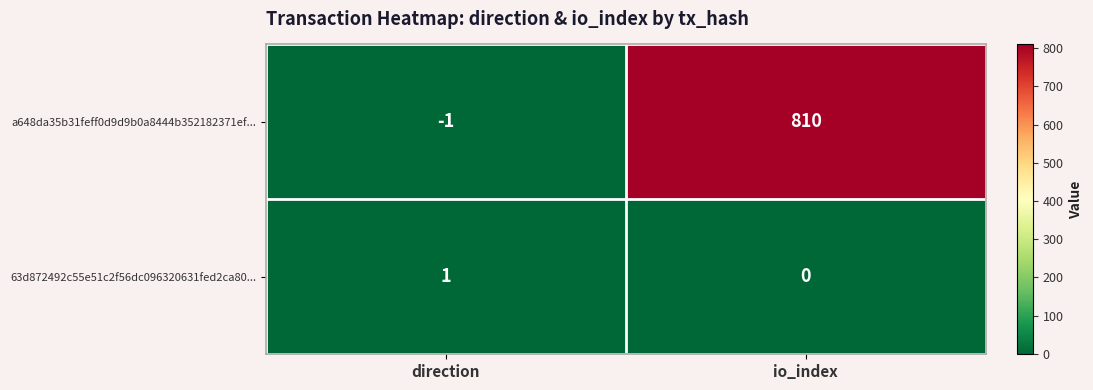

How many categories are shown in the chart?

2